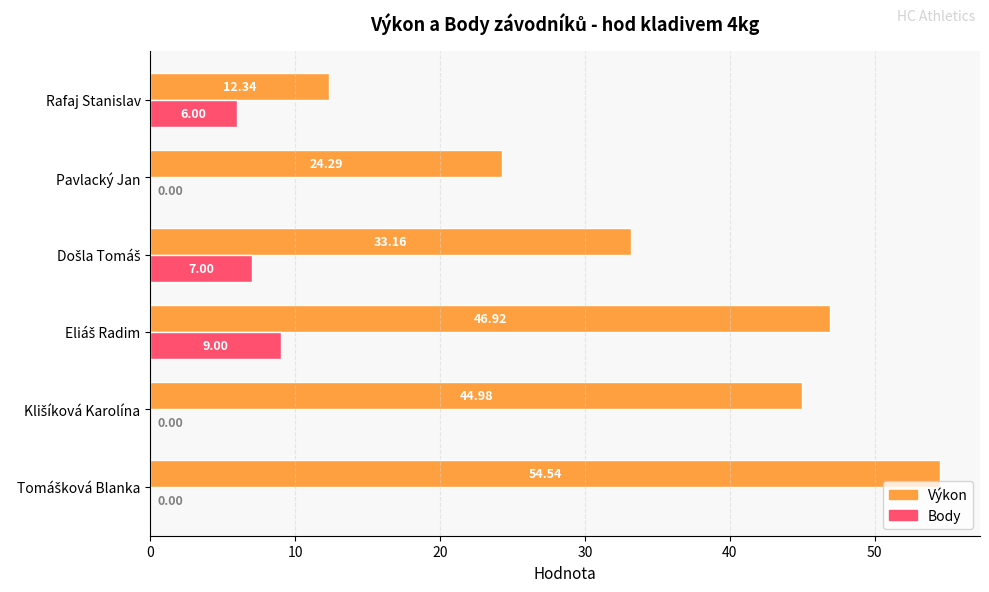

What is the total value across all series at Rafaj Stanislav?

18.3